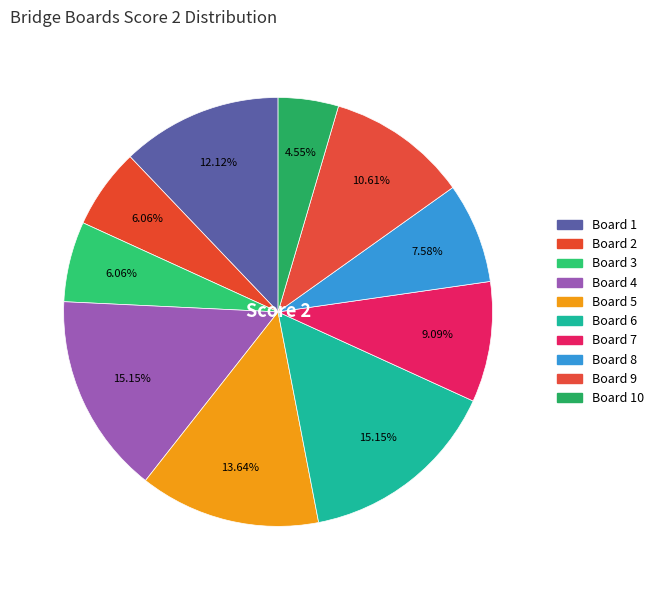

To the nearest percent, what is the combined percentage of Board 1 and Board 10?

17%